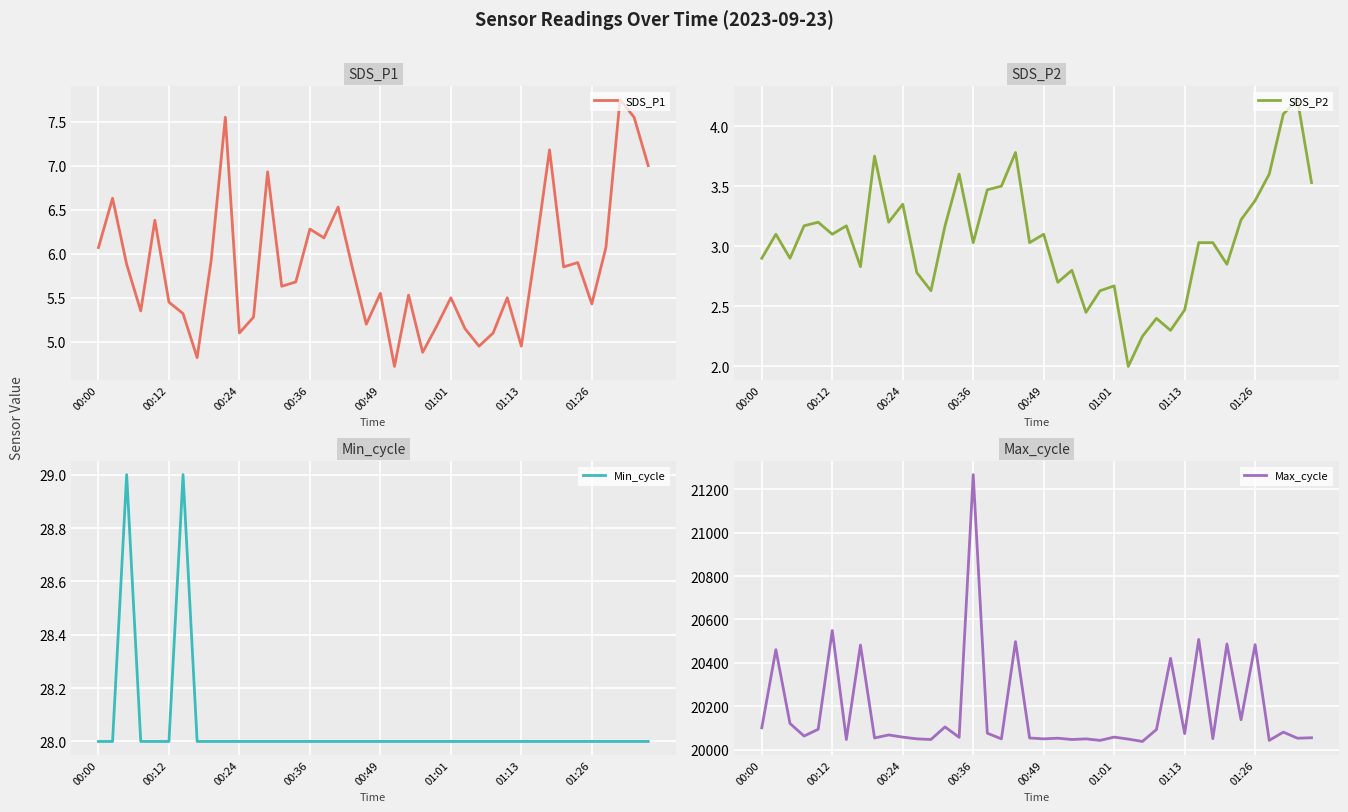

What is the maximum value for SDS_P2?

4.2